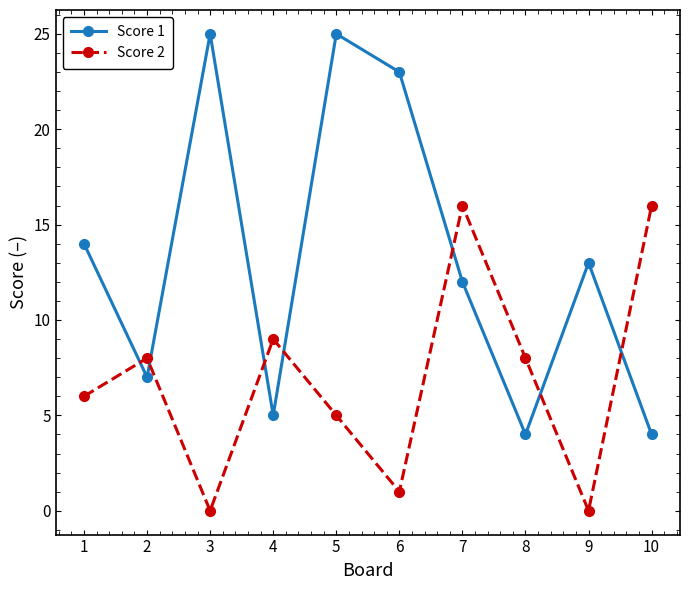

The Score 1 series shows 33 at 6. True or false?

False